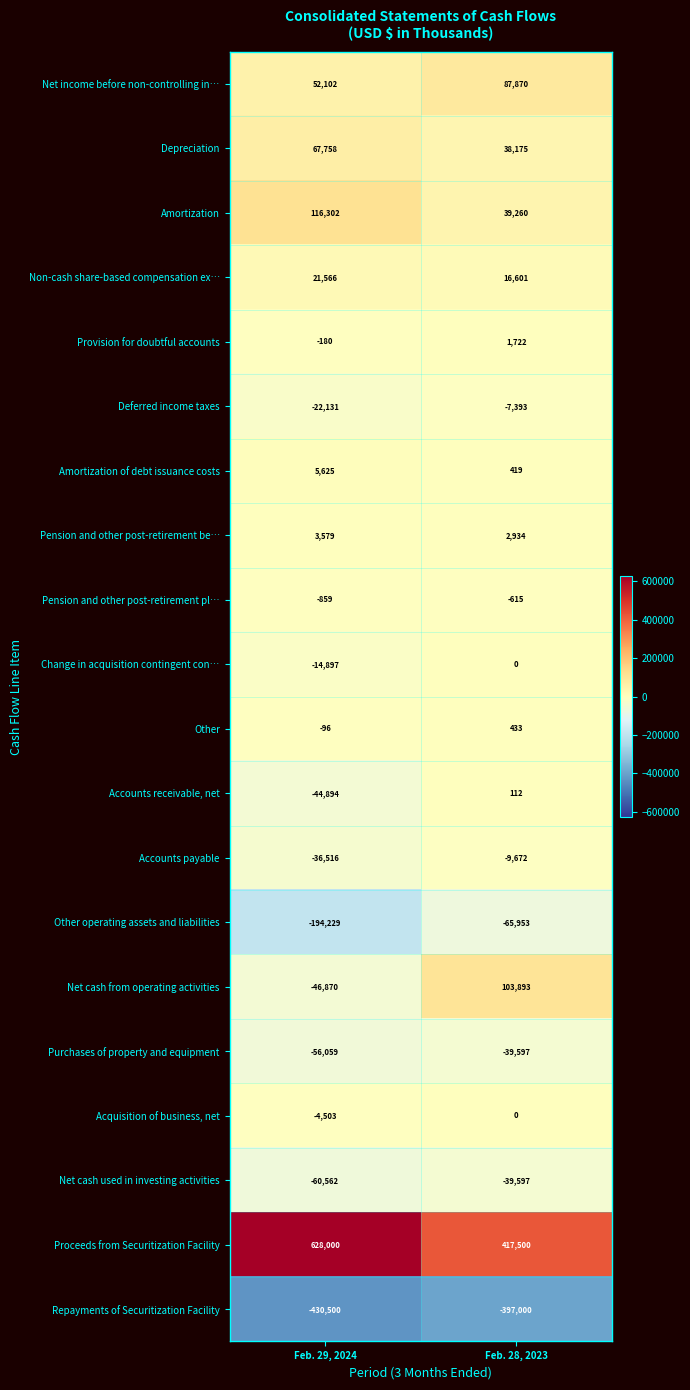

Between Feb. 29, 2024 and Feb. 28, 2023, which series saw the biggest shift?

Proceeds from Securitization Facility